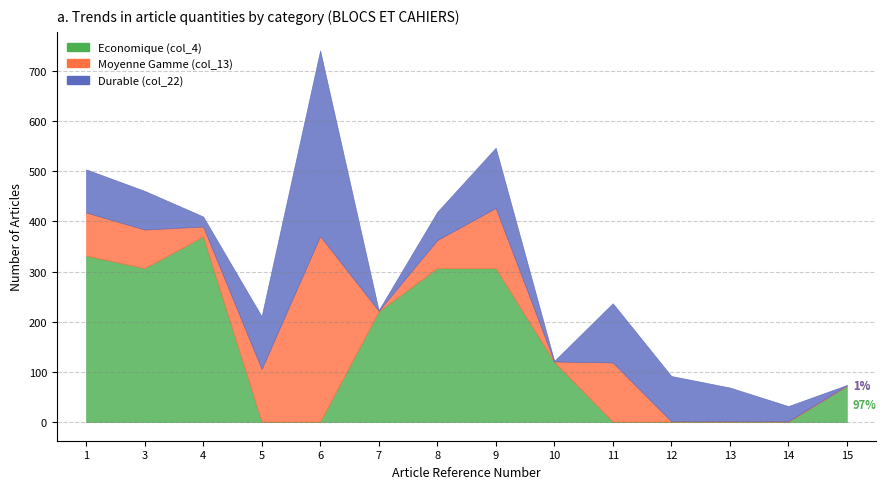

At which category does the chart reach its peak across all series?

4